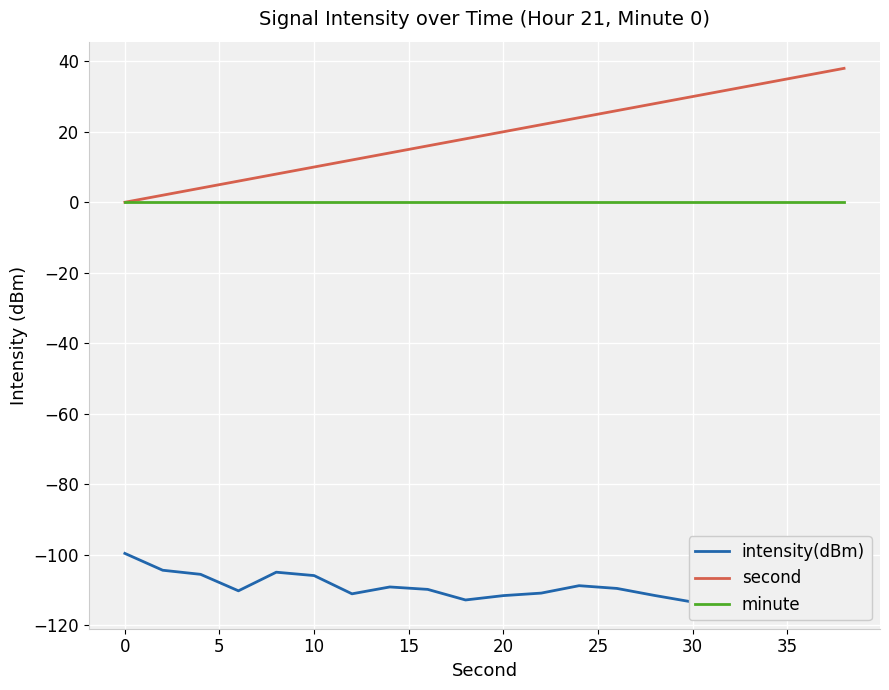

Reading left to right, transcribe all the data shown in this chart.

intensity(dBm): -99.7	-104.4	-105.6	-110.3	-105.0	-105.9	-111.1	-109.2	-109.9	-112.9	-111.6	-110.9	-108.8	-109.6	-111.6	-113.5	-113.1	-110.5	-112.5	-111.5
second: 0.0	2.0	4.0	6.0	8.0	10.0	12.0	14.0	16.0	18.0	20.0	22.0	24.0	26.0	28.0	30.0	32.0	34.0	36.0	38.0
minute: 0.0	0.0	0.0	0.0	0.0	0.0	0.0	0.0	0.0	0.0	0.0	0.0	0.0	0.0	0.0	0.0	0.0	0.0	0.0	0.0